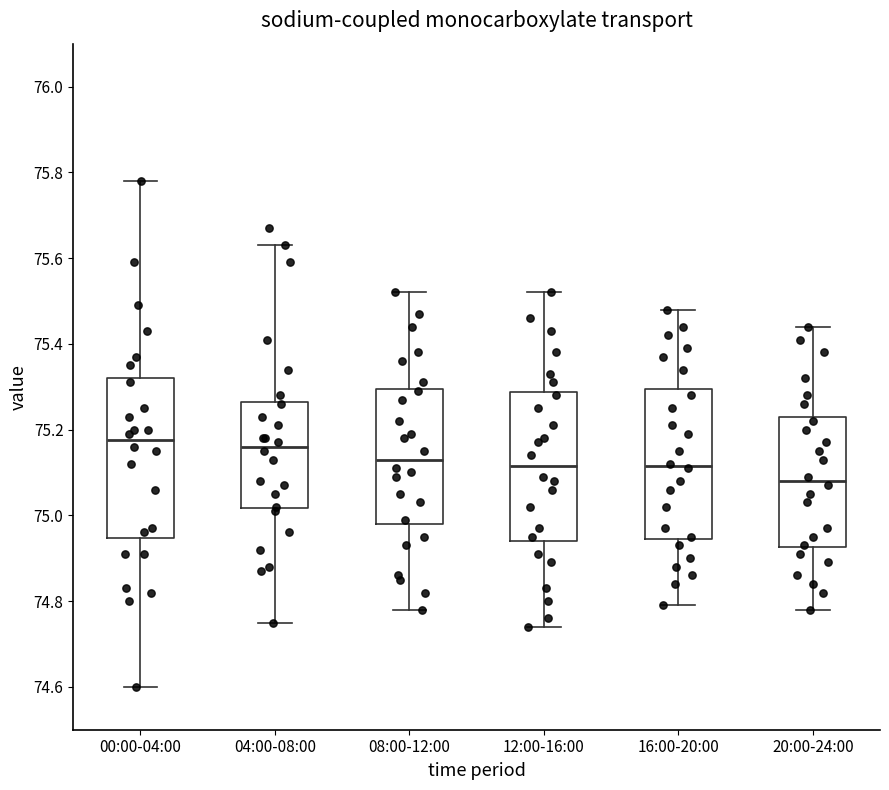

Comparing the boxes themselves (not the whiskers), which one is the tallest?

00:00-04:00